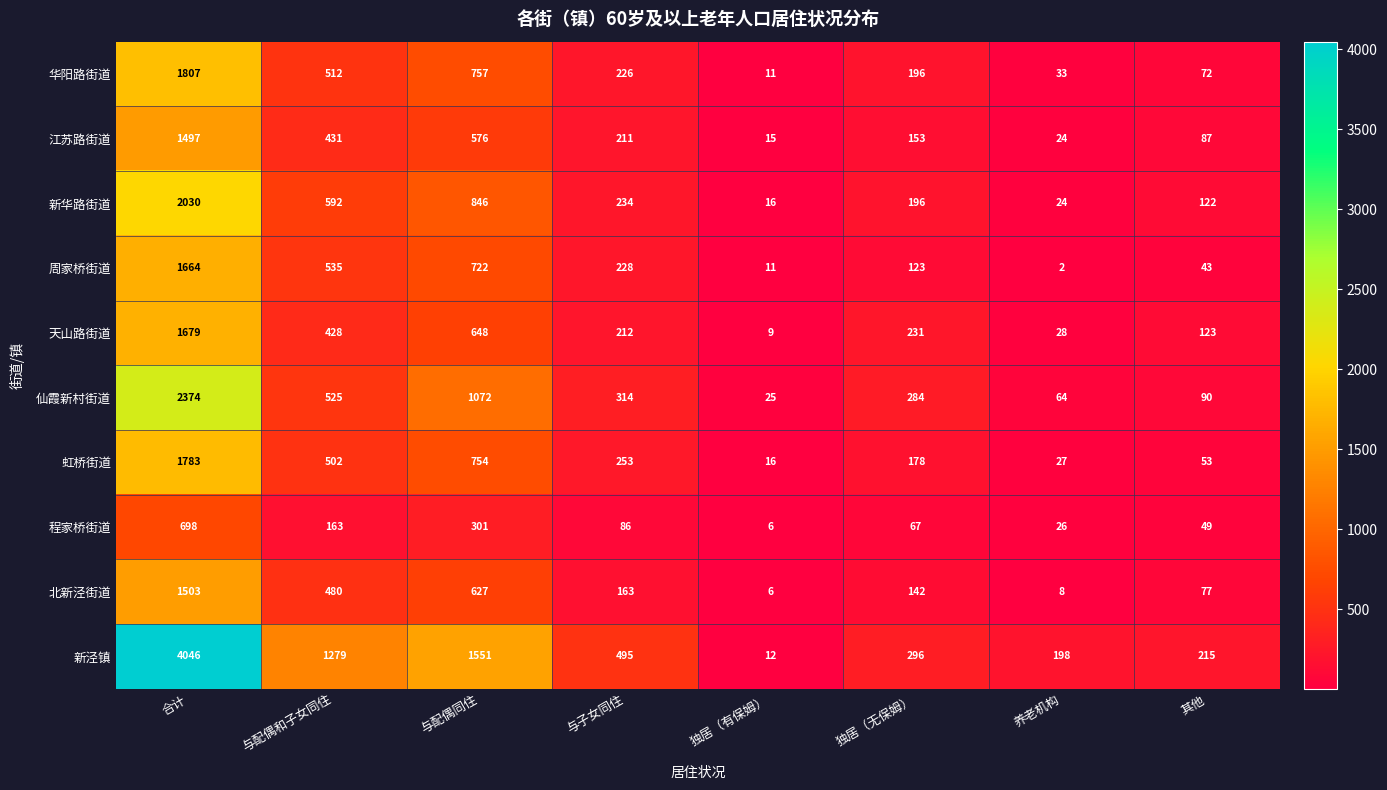

Count the number of categories in the chart.

8